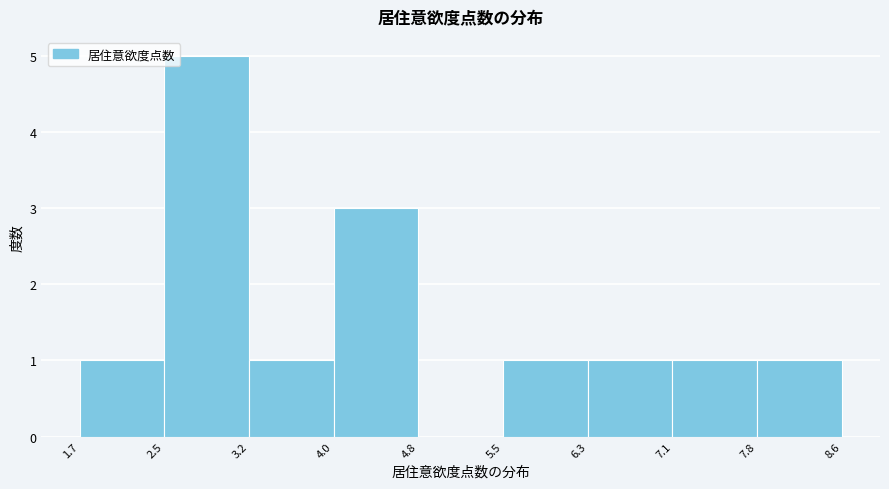

Reading left to right, transcribe this chart: for each bar, give the range it covers on the x-axis and its height. The values are not printed on the chart, so give them approximately, as read against the axis.

1.7 to 2.5: 1
2.5 to 3.2: 5
3.2 to 4.0: 1
4.0 to 4.8: 3
4.8 to 5.5: 0
5.5 to 6.3: 1
6.3 to 7.1: 1
7.1 to 7.8: 1
7.8 to 8.6: 1